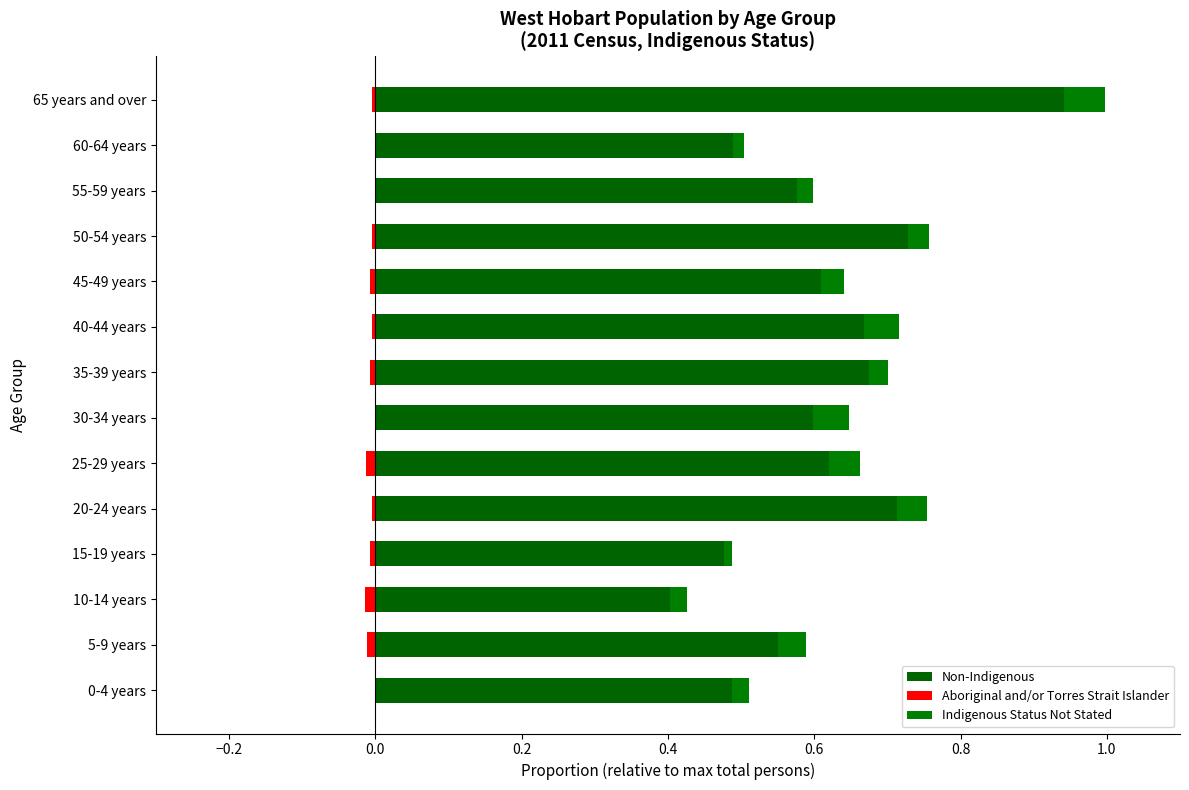

What is the difference between the second highest and second lowest values in the Non-Indigenous series?

0.3